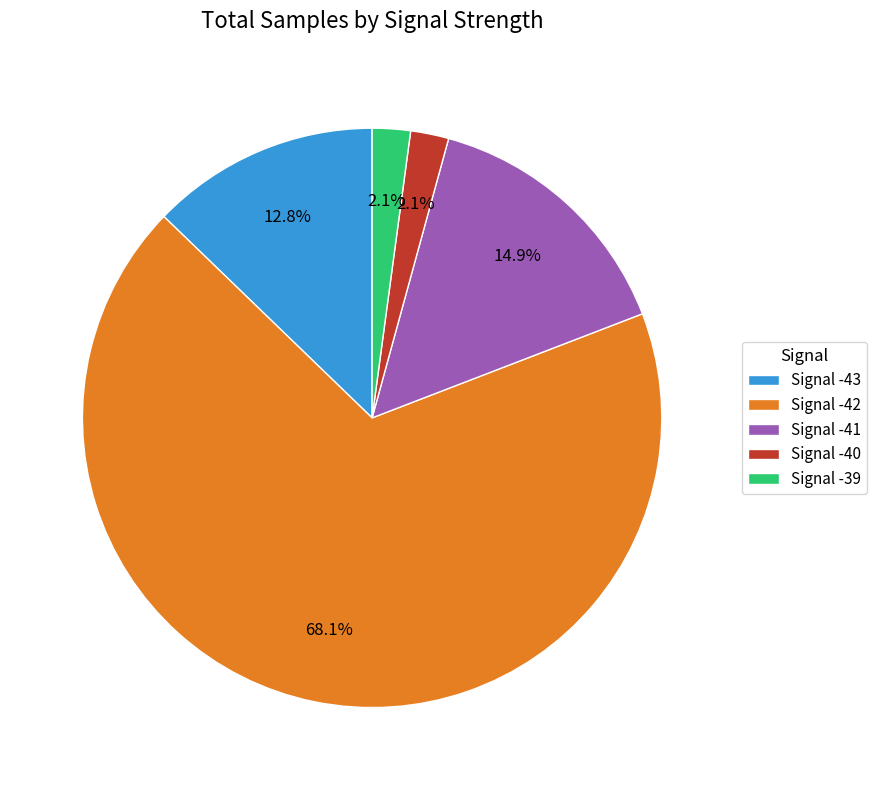

Is there any slice that represents more than half of the pie?

Yes